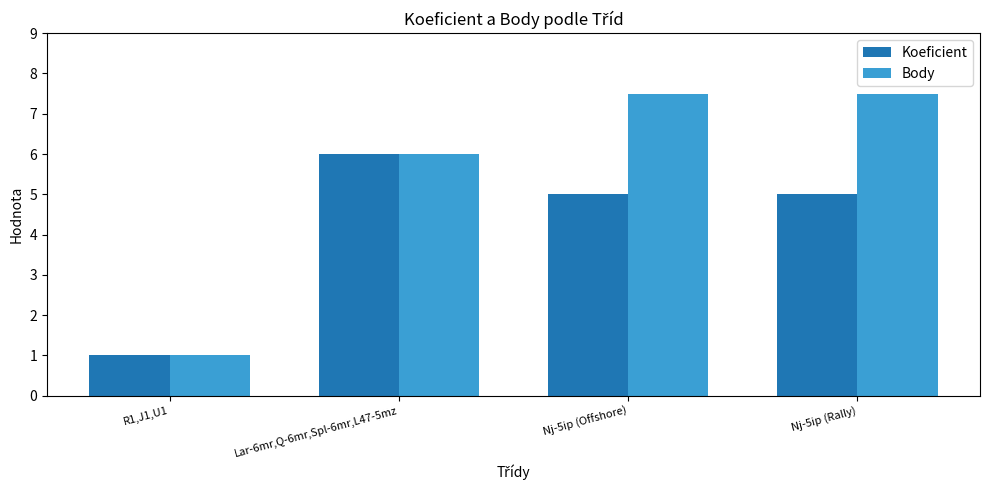

What is the approximate value of Body at R1,J1,U1?

1.0